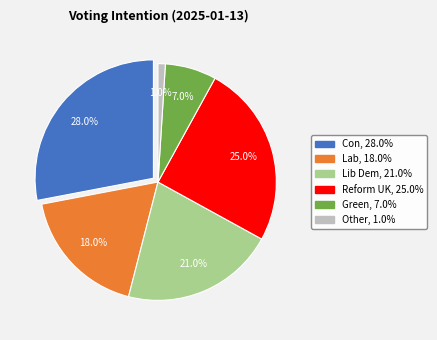

To the nearest percent, what is the combined percentage of Reform UK and Other?

26%